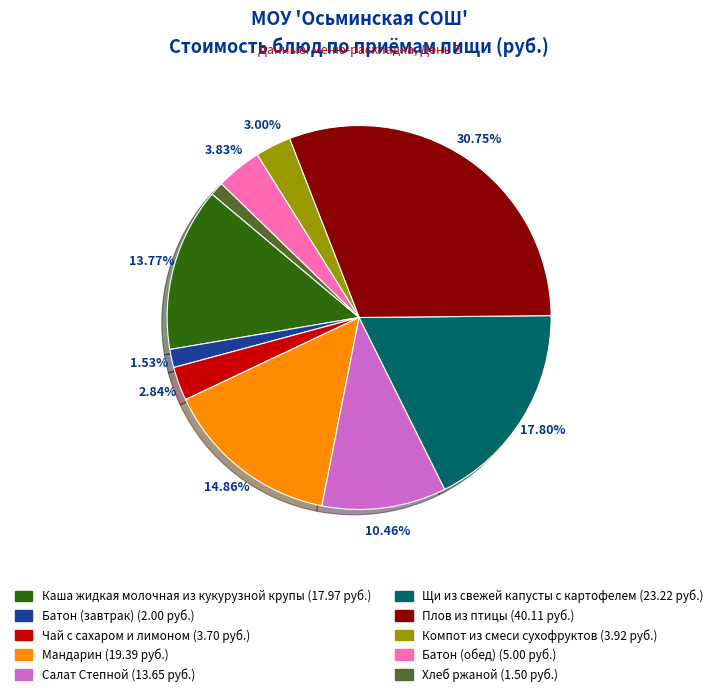

Which slice is the largest?

Плов из птицы